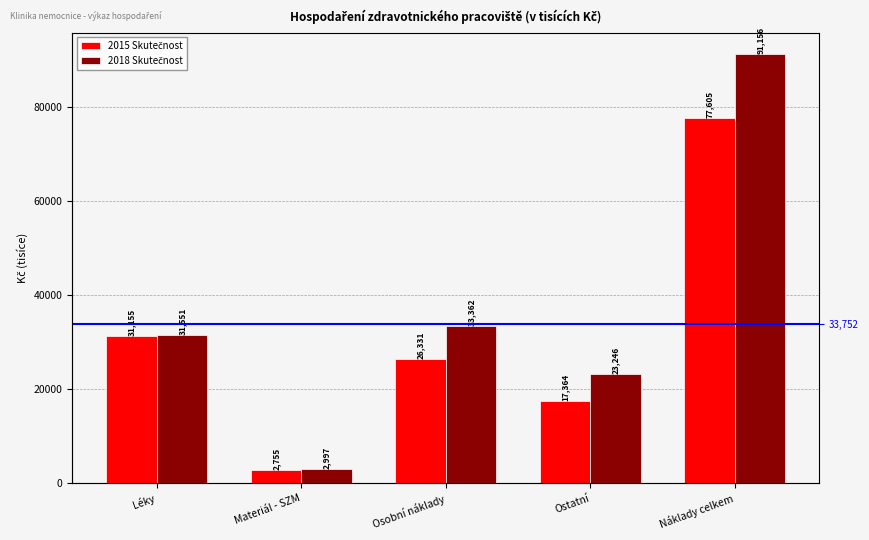

What is the difference between the maximum and second lowest values in the 2018 Skutečnost series?

67909.3